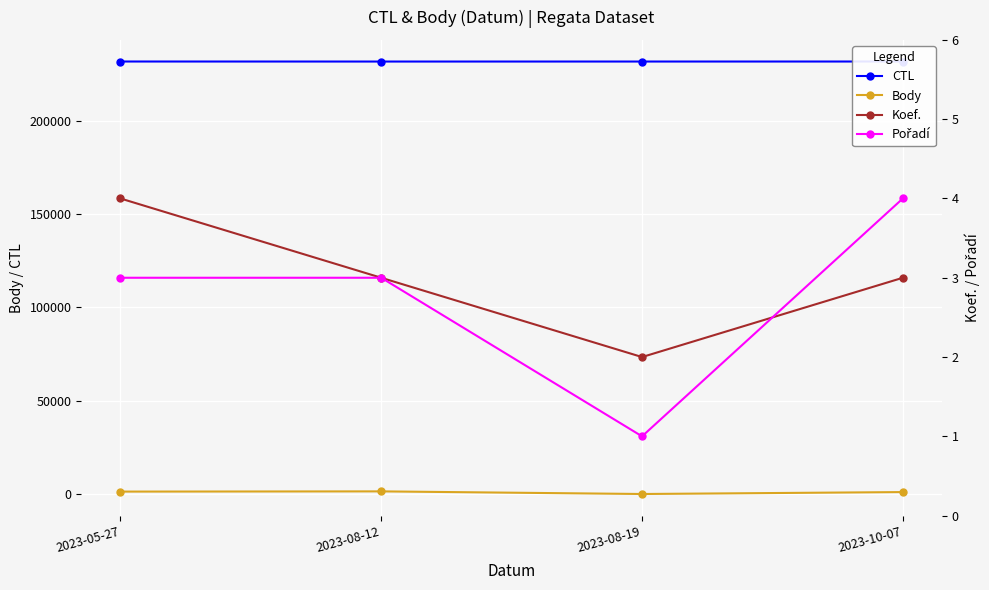

What is the spread (max minus min) of values at 2023-08-12?

231610